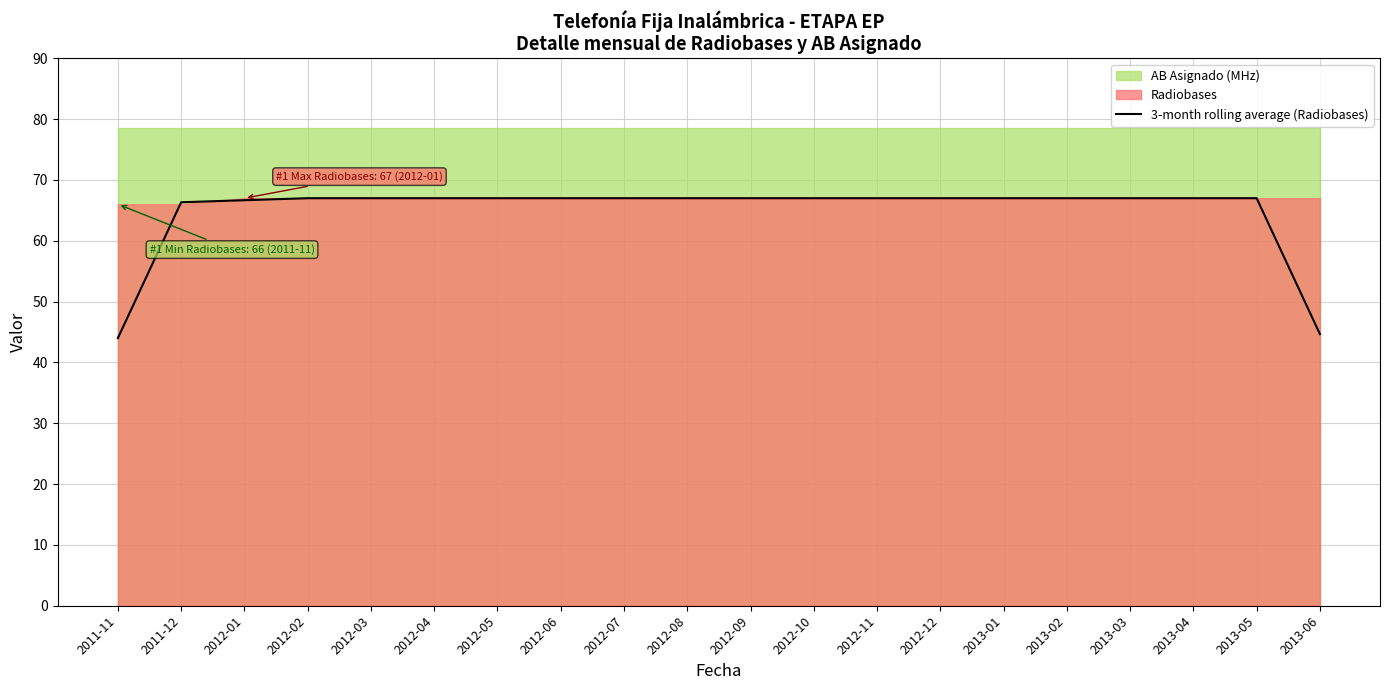

Rank the categories by value from highest to lowest.

2012-02, 2012-03, 2012-04, 2012-05, 2012-06, 2012-07, 2012-08, 2012-09, 2012-10, 2012-11, 2012-12, 2013-01, 2013-02, 2013-03, 2013-04, 2013-05, 2012-01, 2011-12, 2013-06, 2011-11